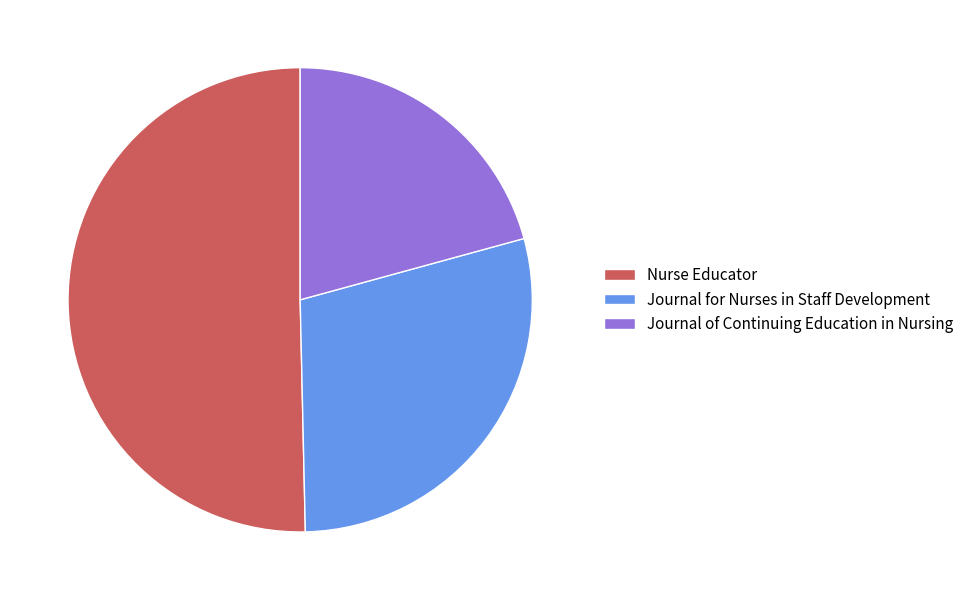

Does any single category account for the majority?

Yes